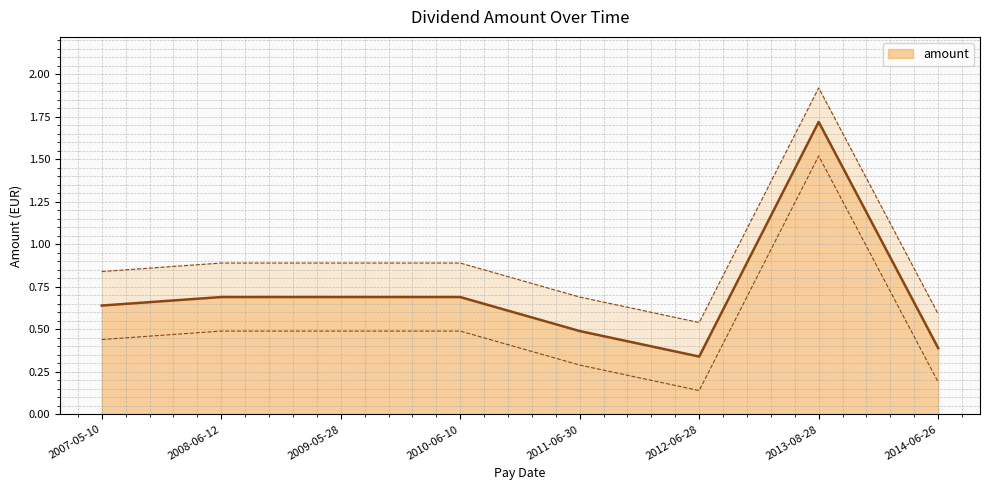

What position from the left is 2013-08-28?

7